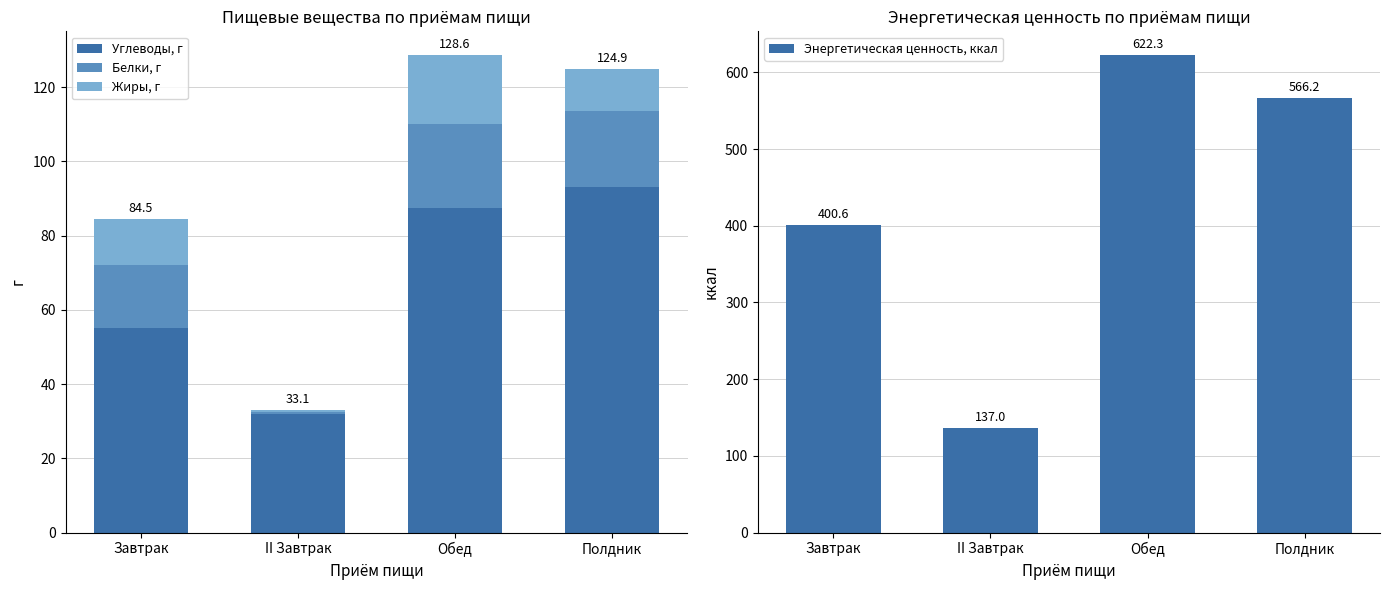

Which series has the largest range (max minus min)?

Энергетическая ценность, ккал